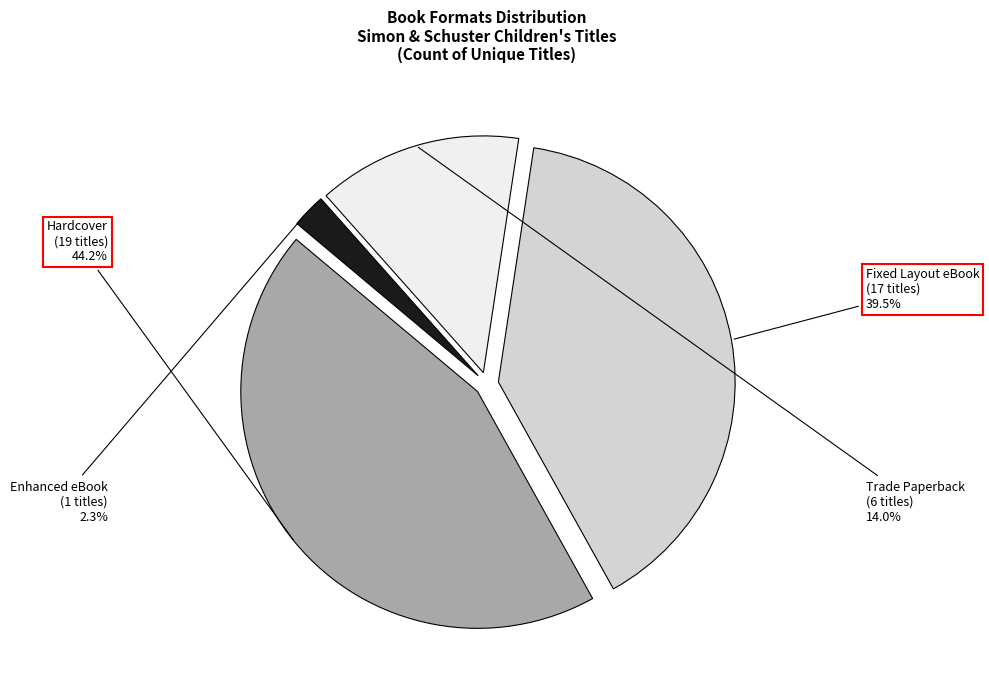

Is it true that Trade Paperback is 14% of the pie?

True